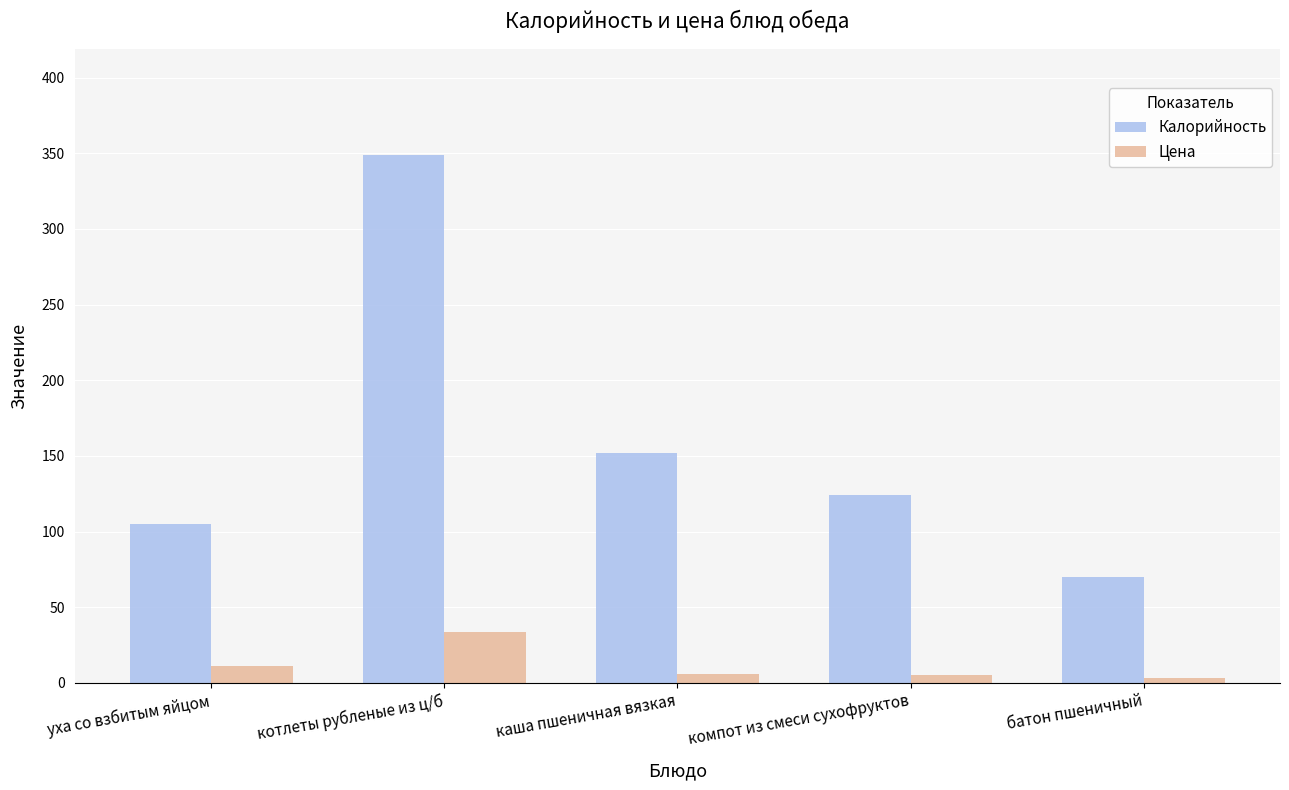

Where is Калорийность nearest to the value 209?

каша пшеничная вязкая